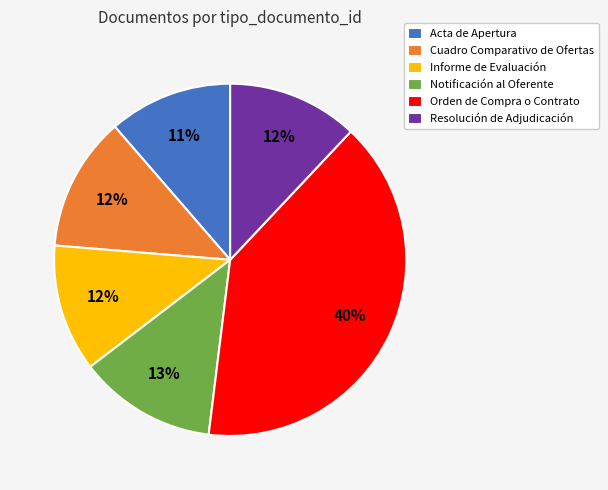

How many segments does this pie chart have?

6